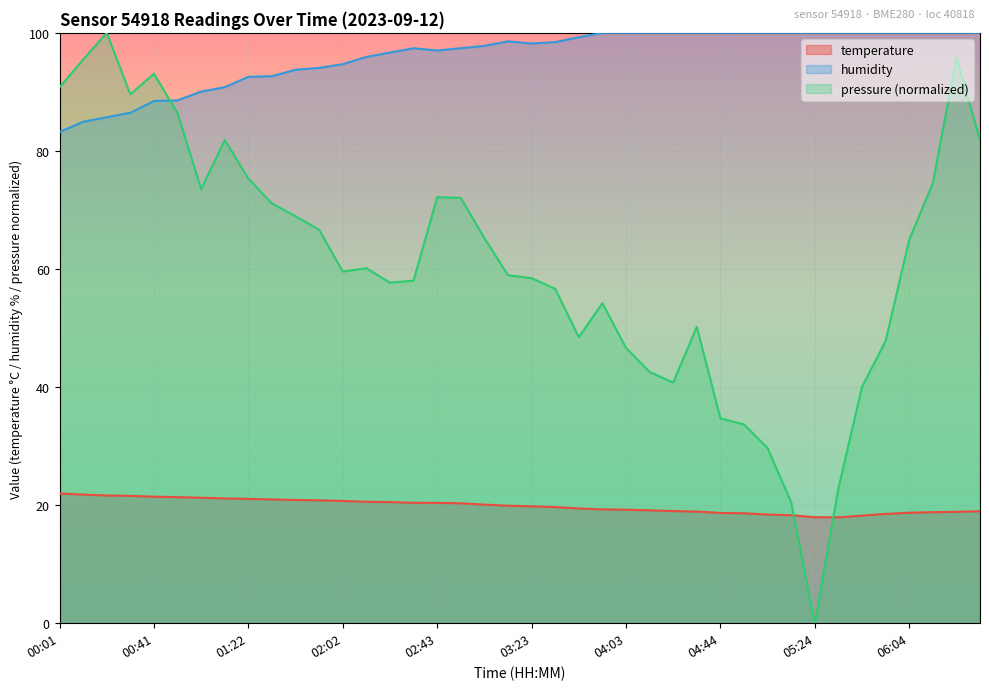

What is the lowest value of the temperature series?

17.9